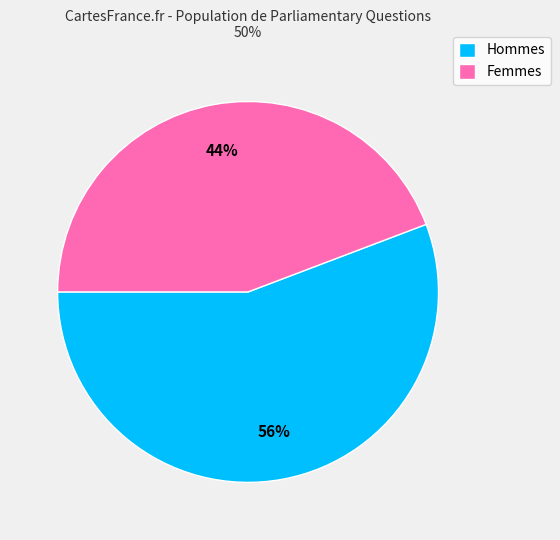

What percentage is the Hommes slice, to the nearest percent?

56%